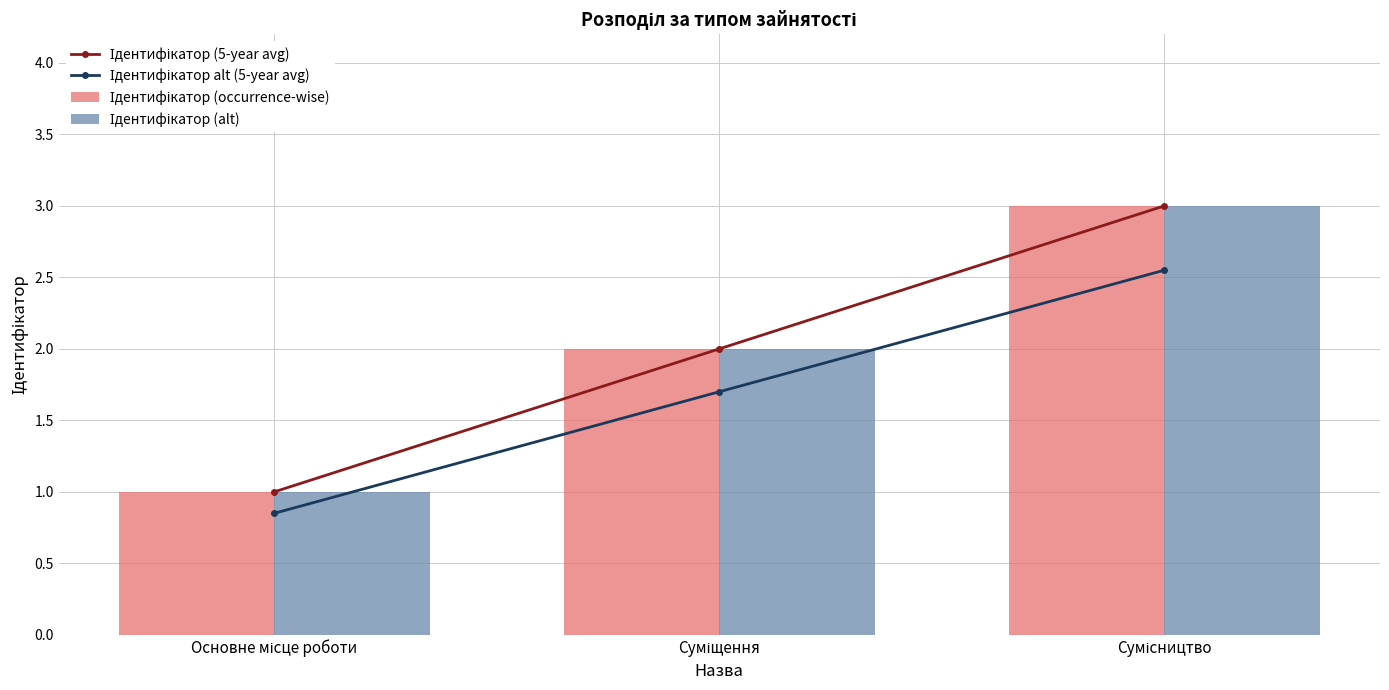

How many data points in Ідентифікатор alt (5-year avg) are above 1?

2